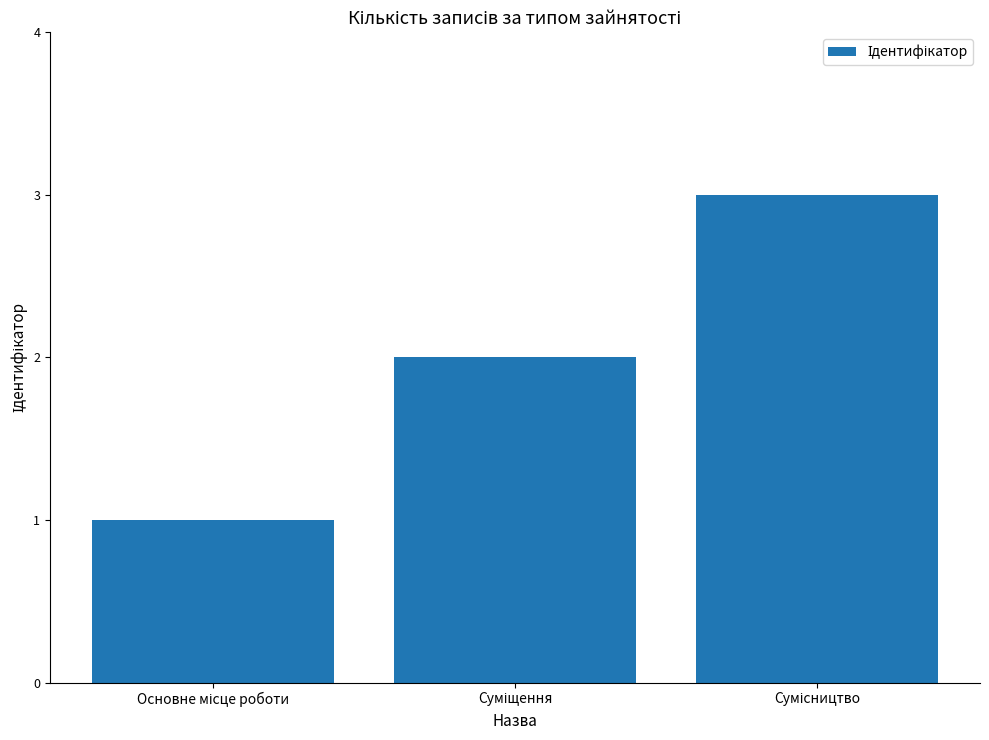

What is the sum of all values?

6